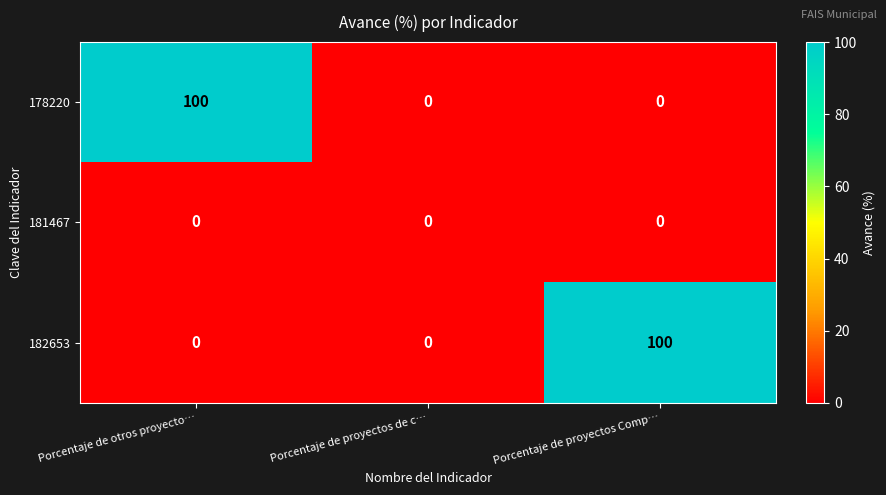

What is the approximate value of 178220 at Porcentaje de otros proyecto…, to the nearest 10?

100